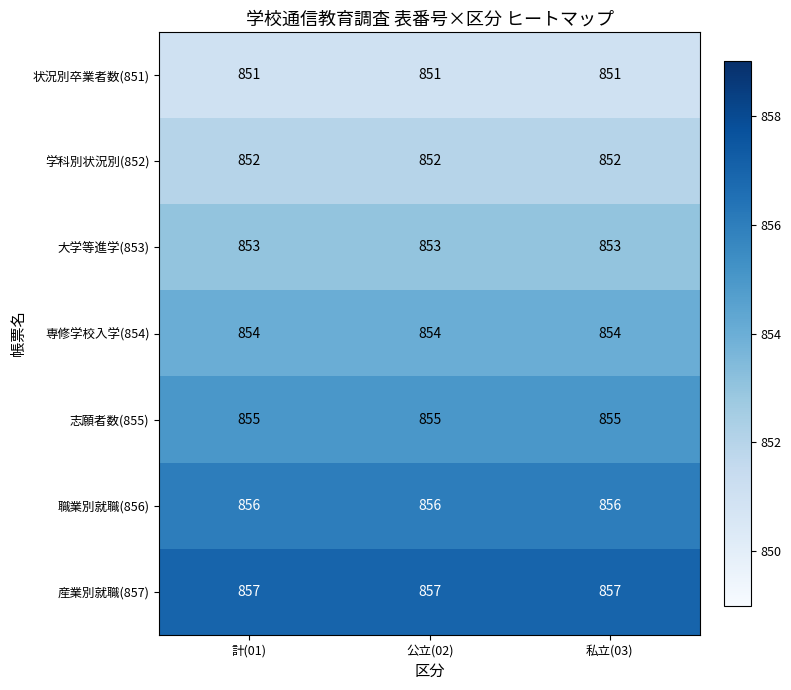

True or false: 職業別就職(856) has a value of 856 at 私立(03).

True